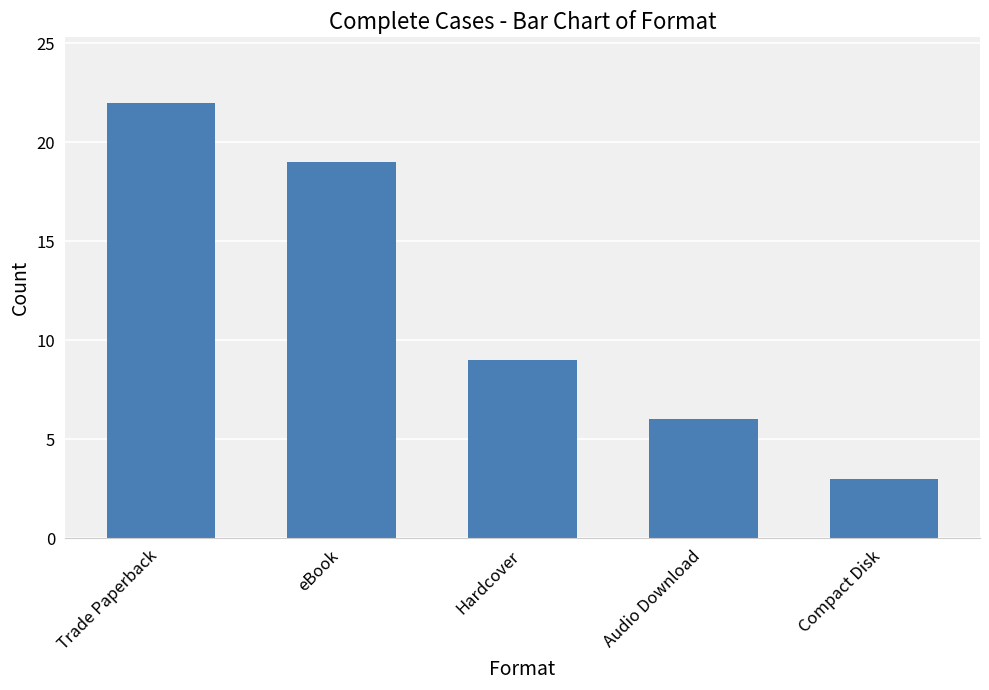

The value at Hardcover is 9. True or false?

True